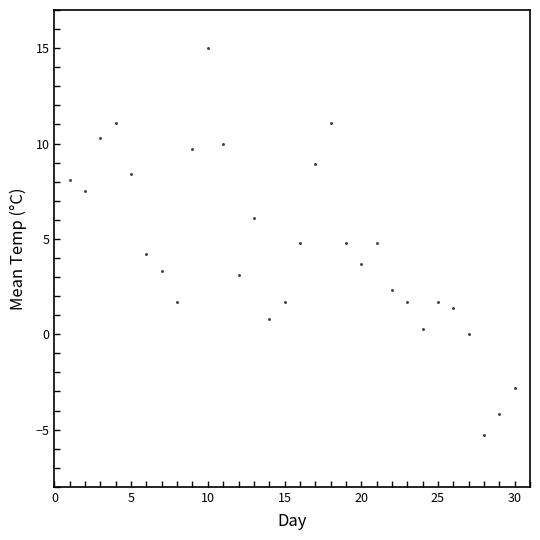

What is the range of Y values (max minus min)?

20.3